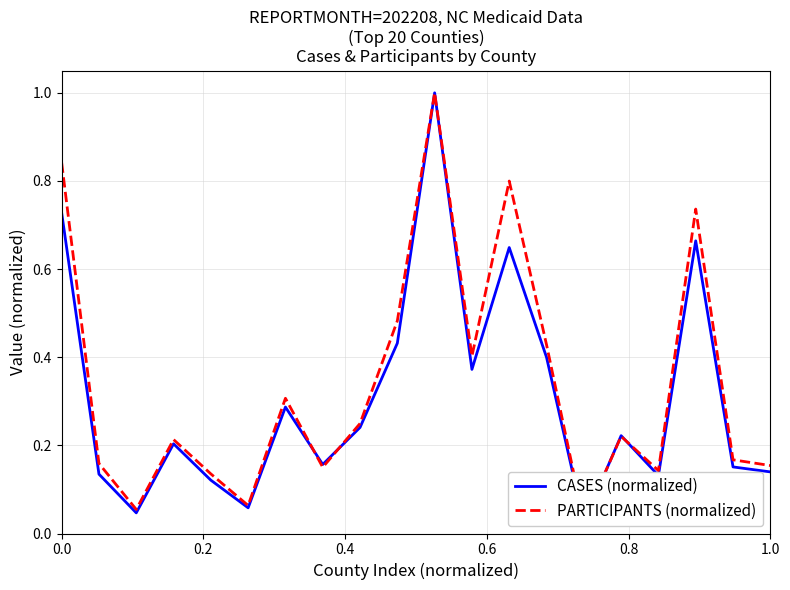

How many lines are shown in the chart?

2